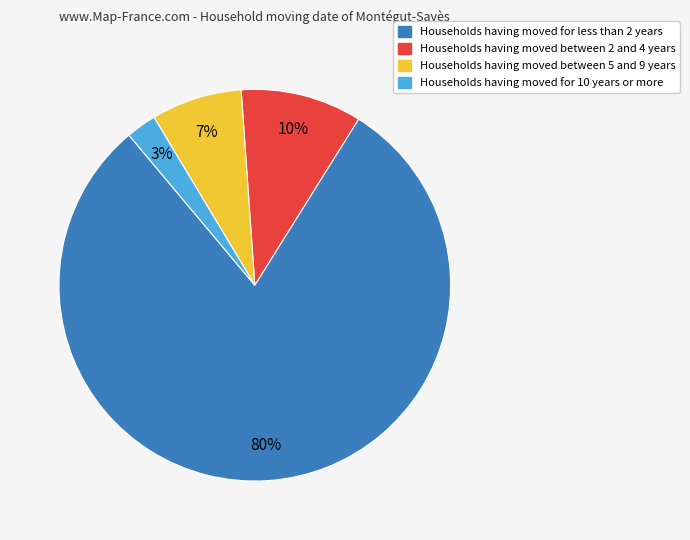

Is there a majority slice in this chart?

Yes